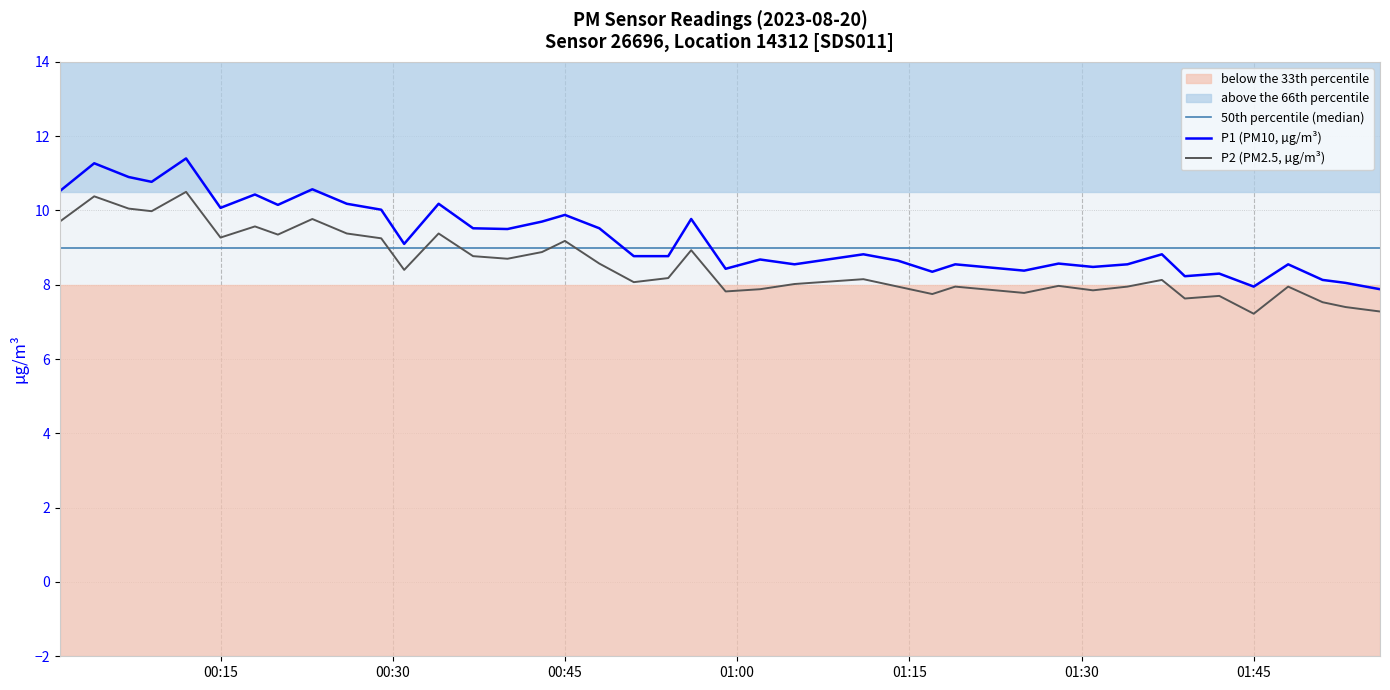

Where is the first local minimum for P1?

00:09